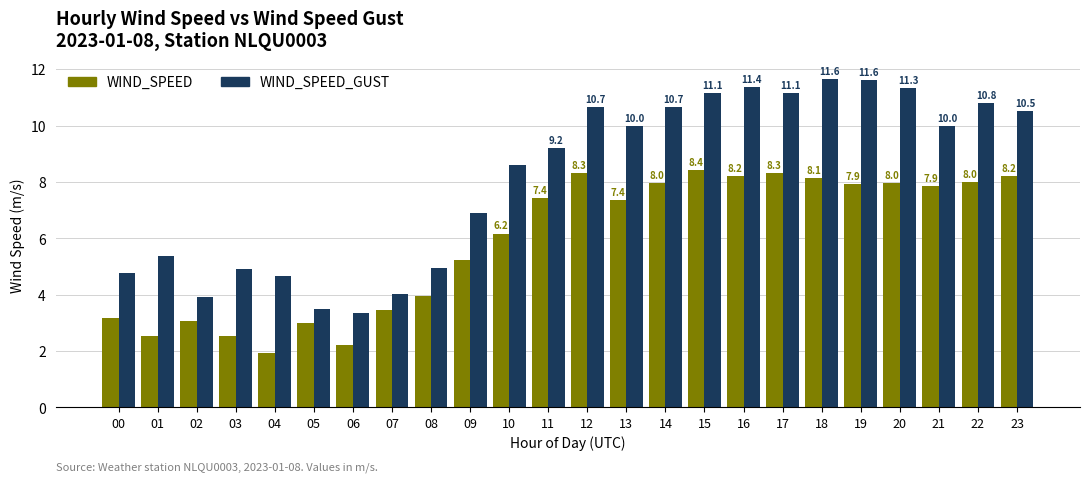

At which label does WIND_SPEED first exceed 7?

11